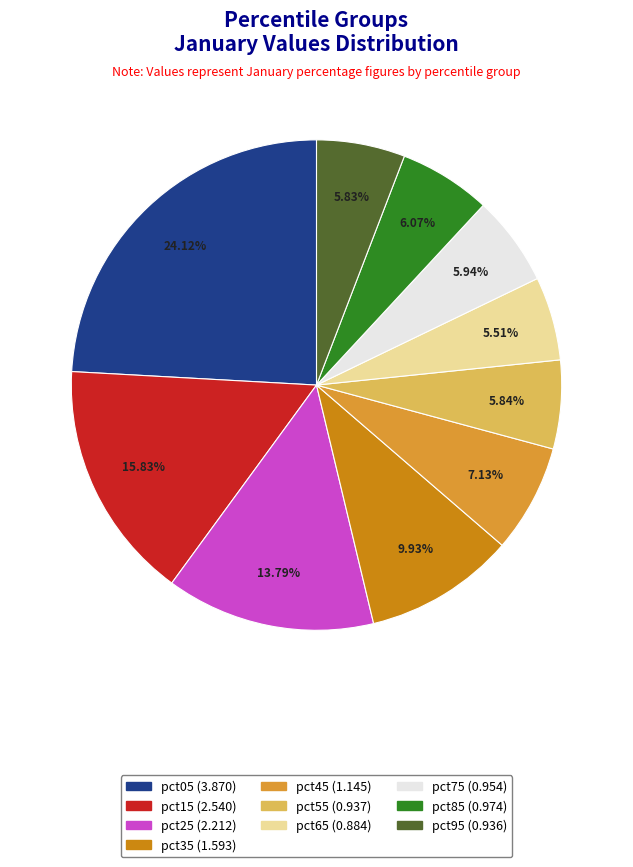

Does pct45 account for over 50% of the chart?

No